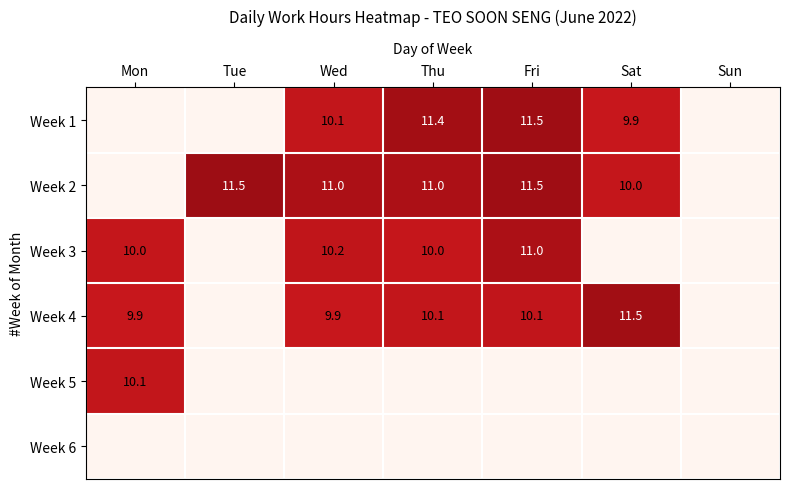

Is the value of Week 5 at Mon greater than the value of Week 2 at Sat?

Yes